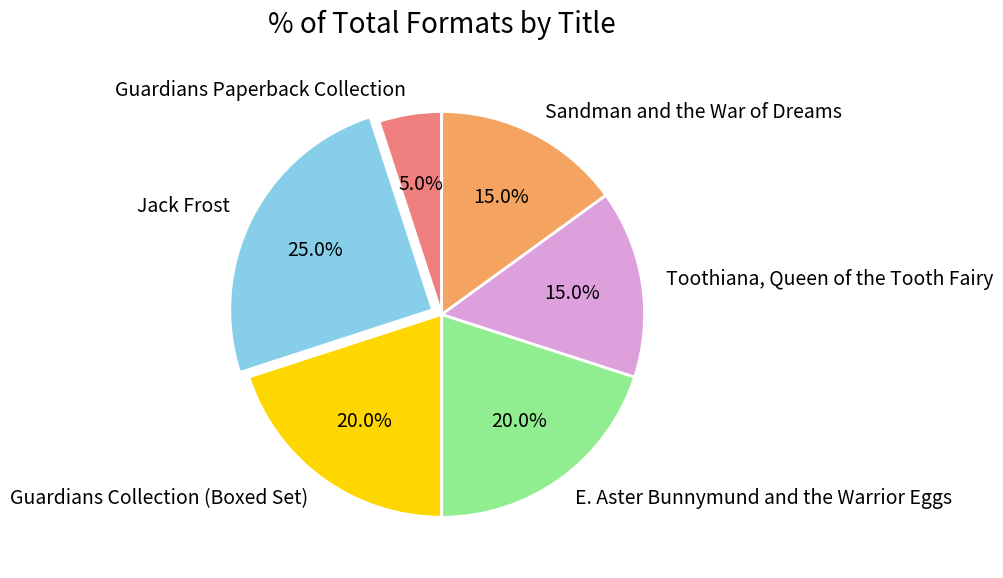

Is it true that E. Aster Bunnymund and the Warrior Eggs is 20% of the pie?

True